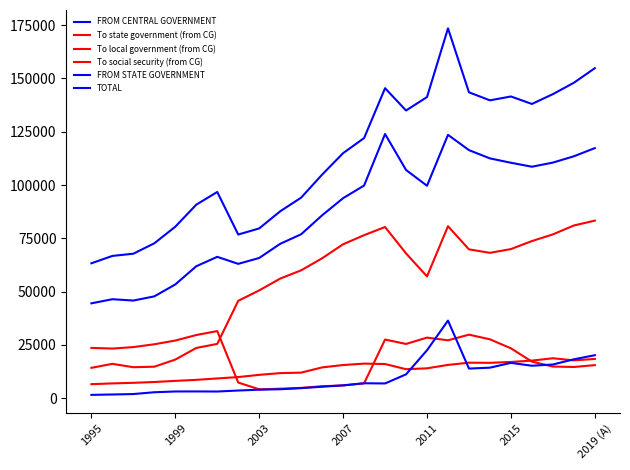

How many lines are shown in the chart?

6